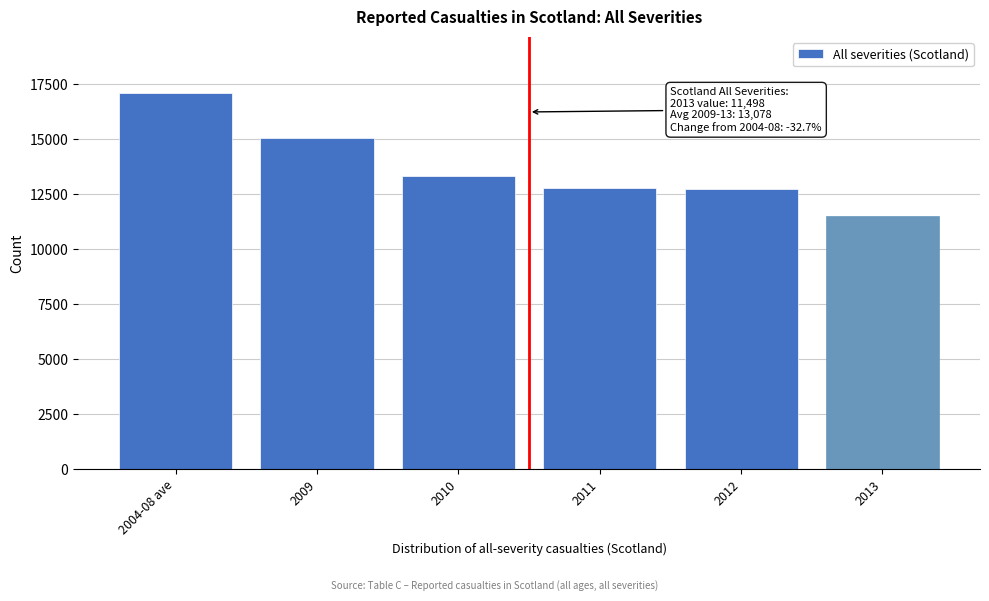

What is the average value?

13748